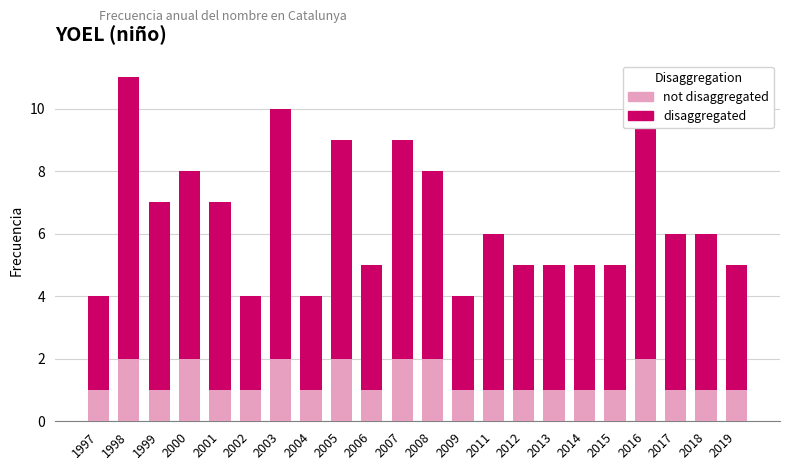

Which series has the largest range (max minus min)?

disaggregated